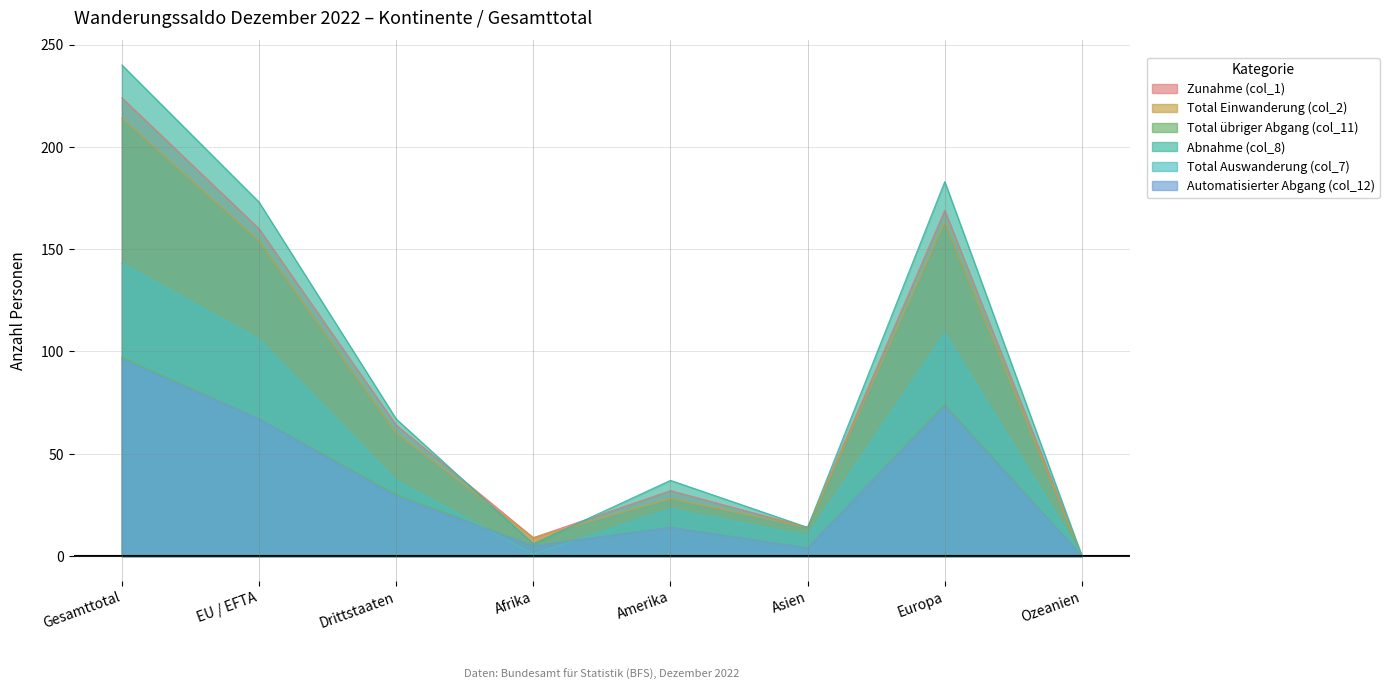

The Automatisierter Abgang (col_12) series shows 29 at Drittstaaten. True or false?

True